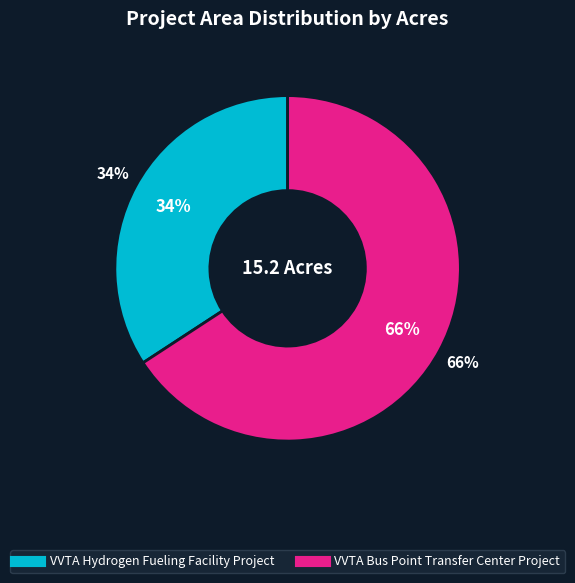

Is it true that VVTA Bus Point Transfer Center Project is 66% of the pie?

True